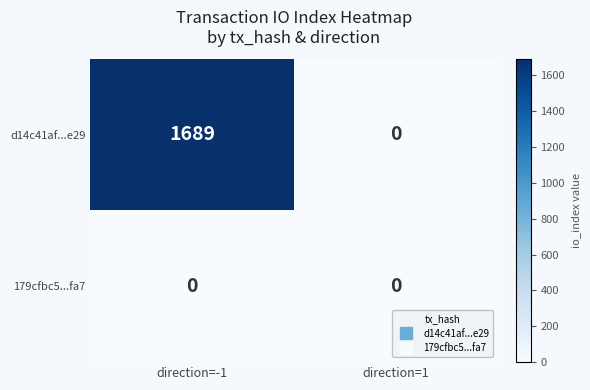

Rank the series by their average value, from highest to lowest.

d14c41af...e29, 179cfbc5...fa7